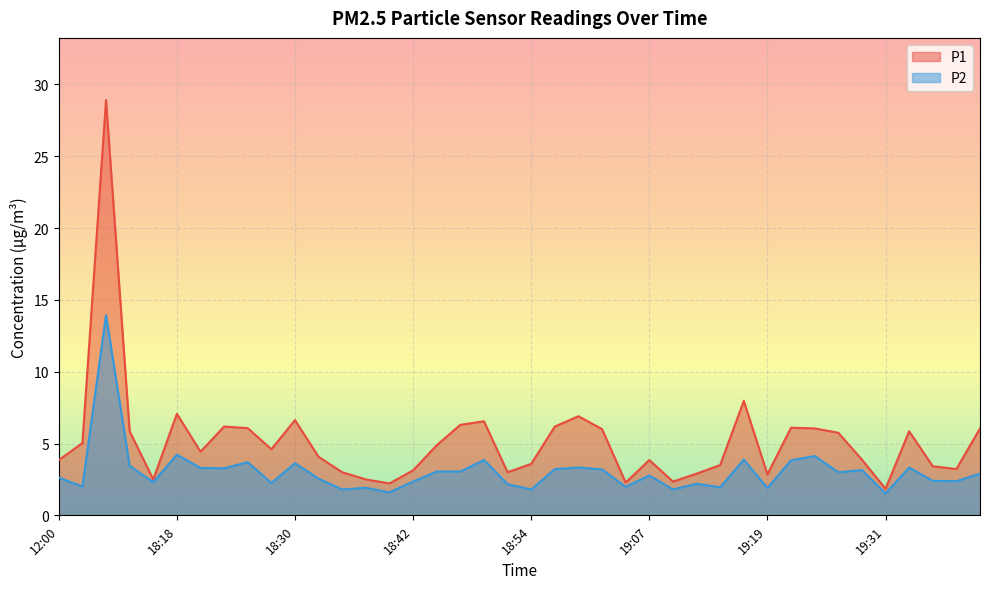

The value of P1 at 19:38 is 3.2. True or false?

True